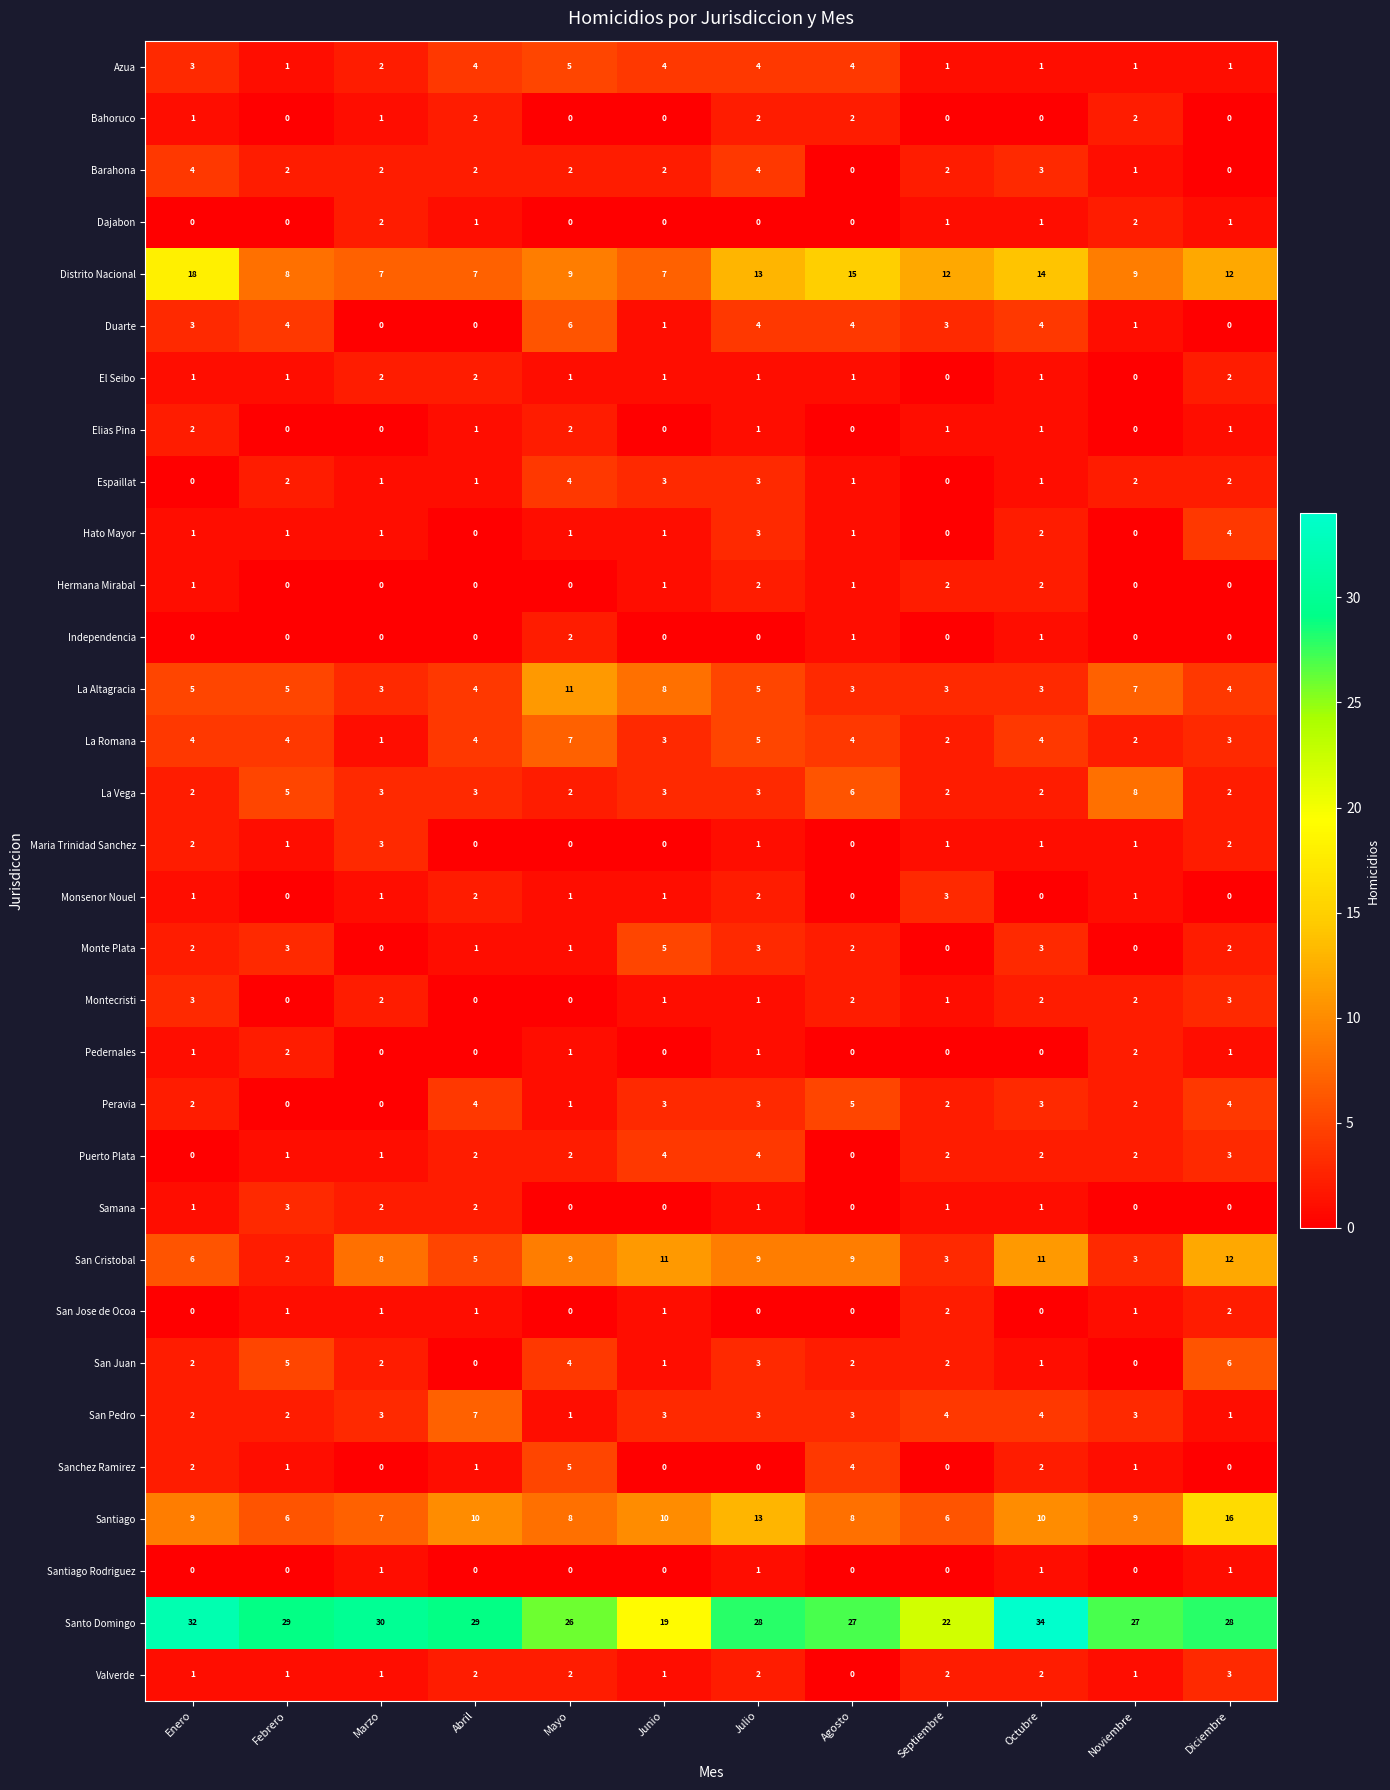

The value of Azua at Noviembre is 1. True or false?

True